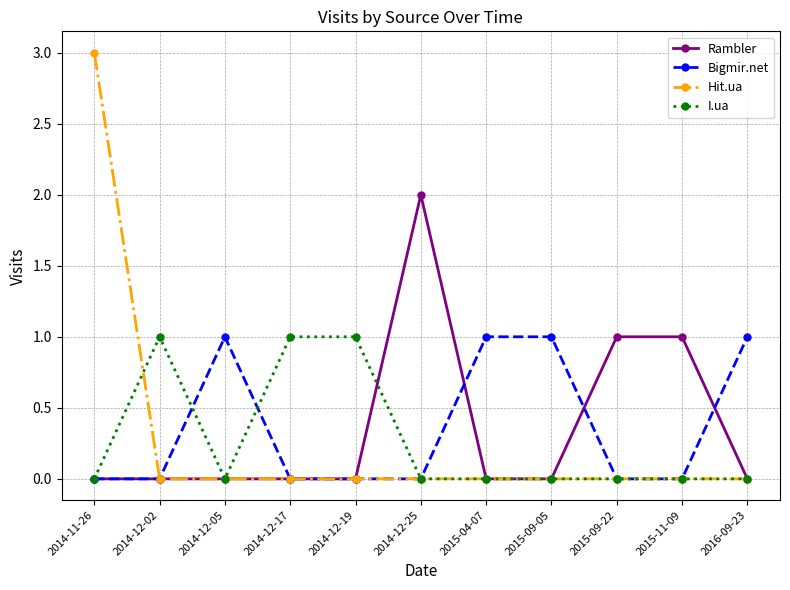

What position from the left is 2014-11-26?

1